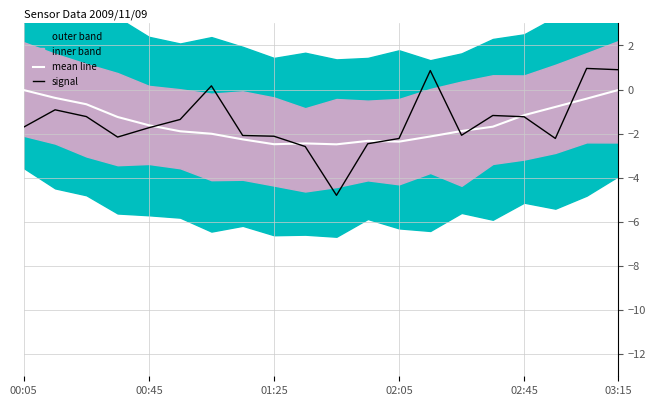

True or false: signal has more than 2 interior local peaks.

True